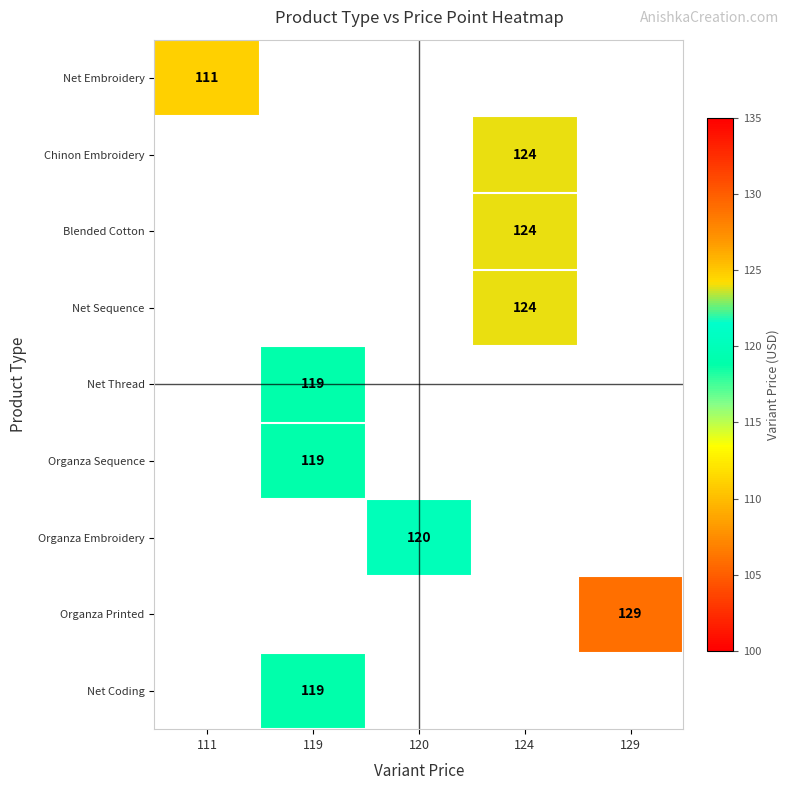

Is it true that Organza Printed equals 81 at 129?

False